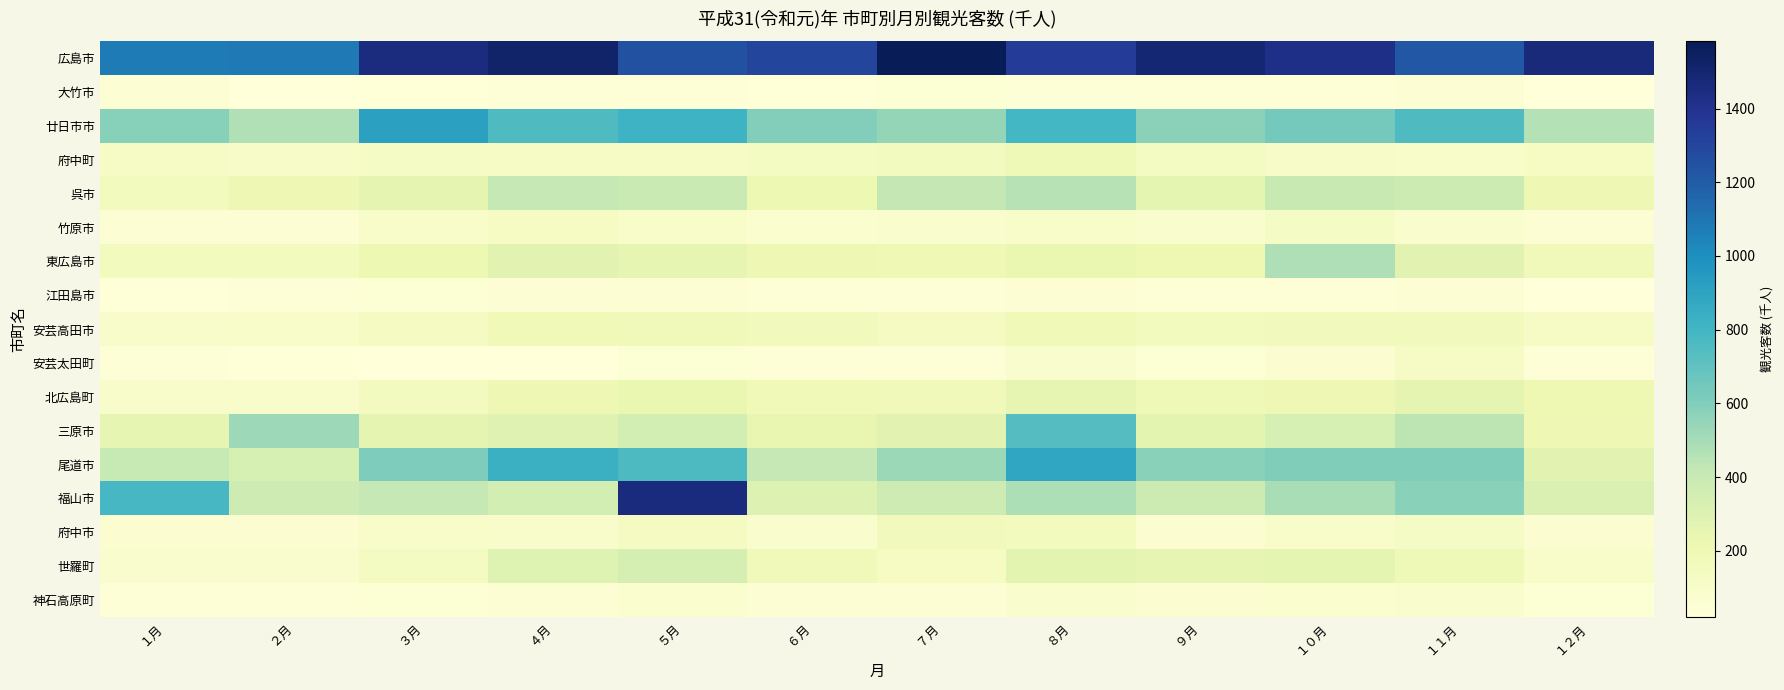

What is the total value across all series at ４月?

5611